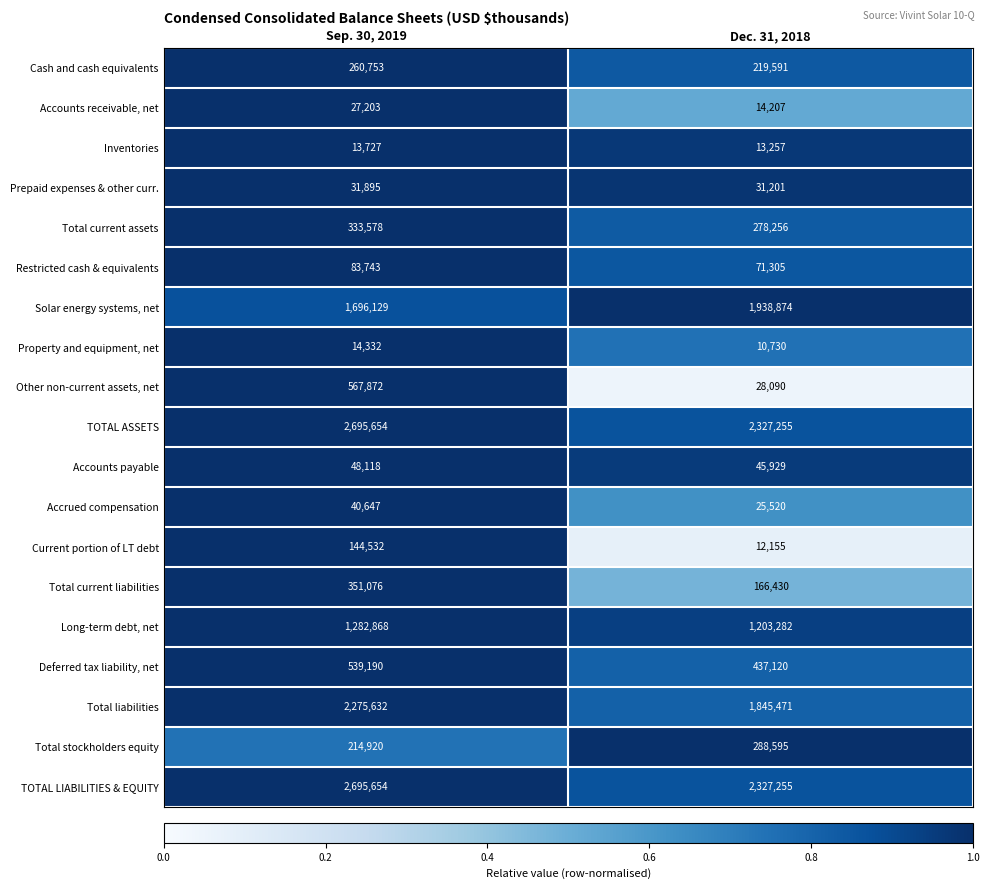

At which category is the sum across all series the highest?

Sep. 30, 2019